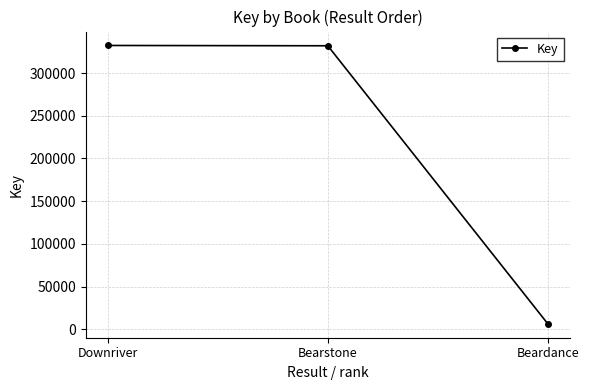

Which has a higher value, Bearstone or Beardance?

Bearstone